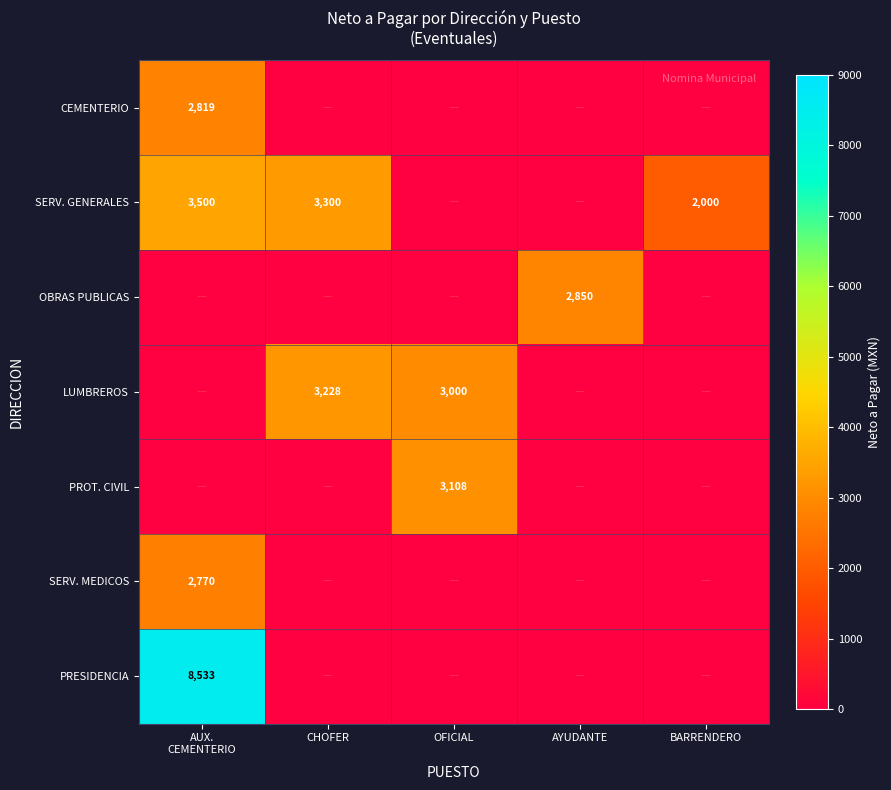

True or false: OBRAS PUBLICAS has a value of 2850 at AYUDANTE.

True